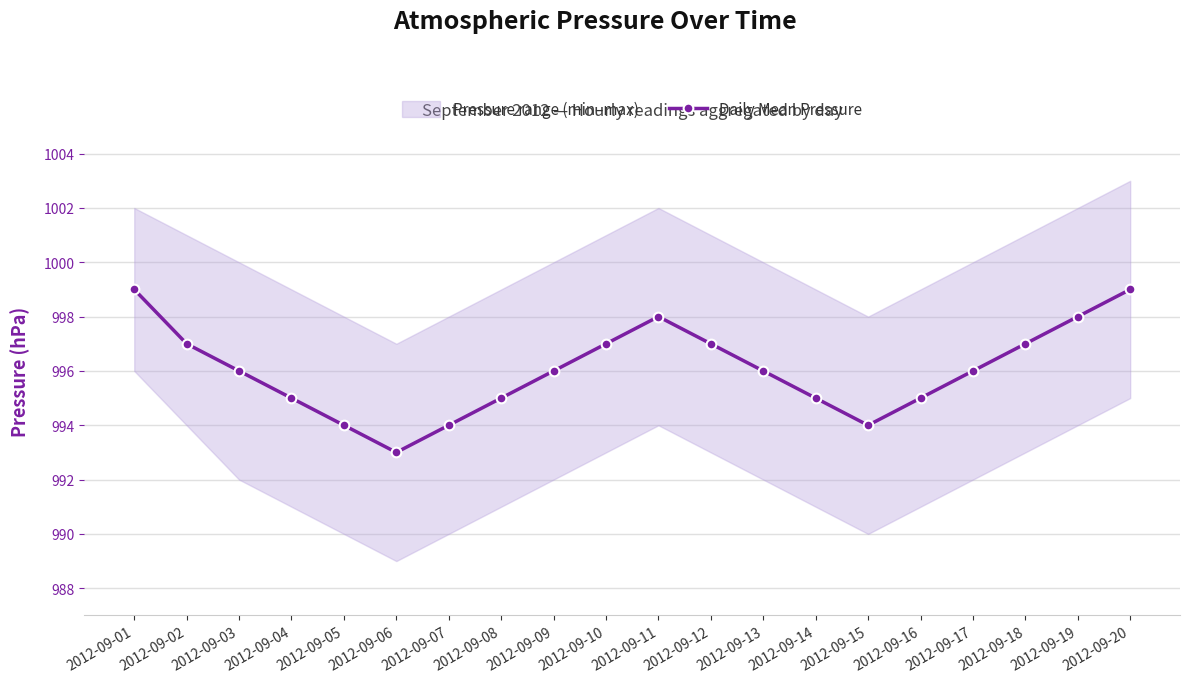

What is the difference between the second highest and second lowest values?

5